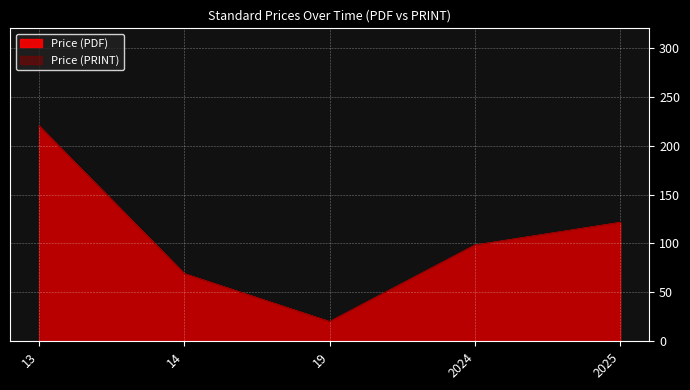

The value of Price (PRINT) at 2024 is 149.8. True or false?

False